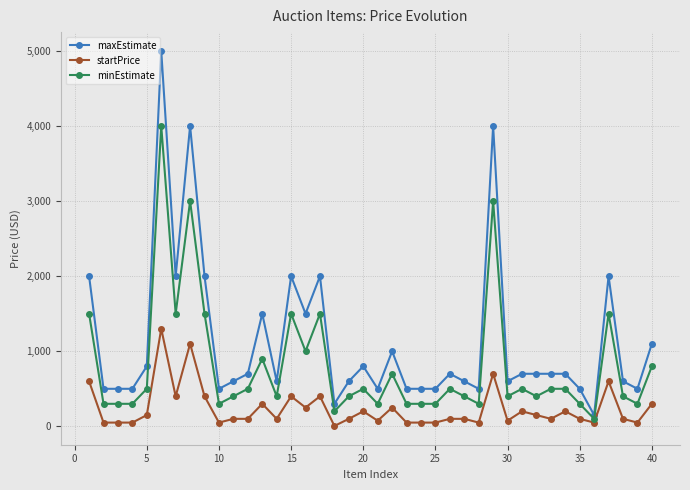

True or false: maxEstimate and minEstimate intersect in this chart.

False